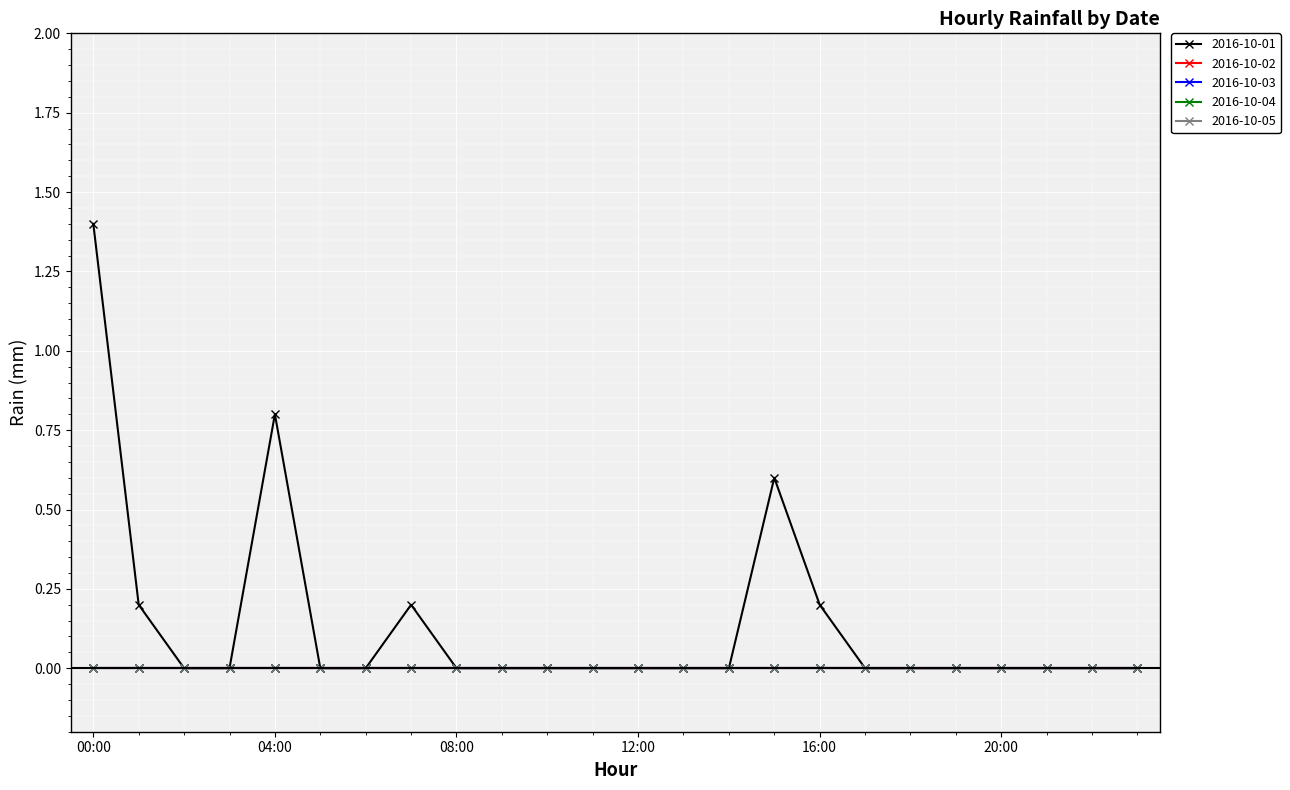

Is this an area chart (filled region under the line)?

No